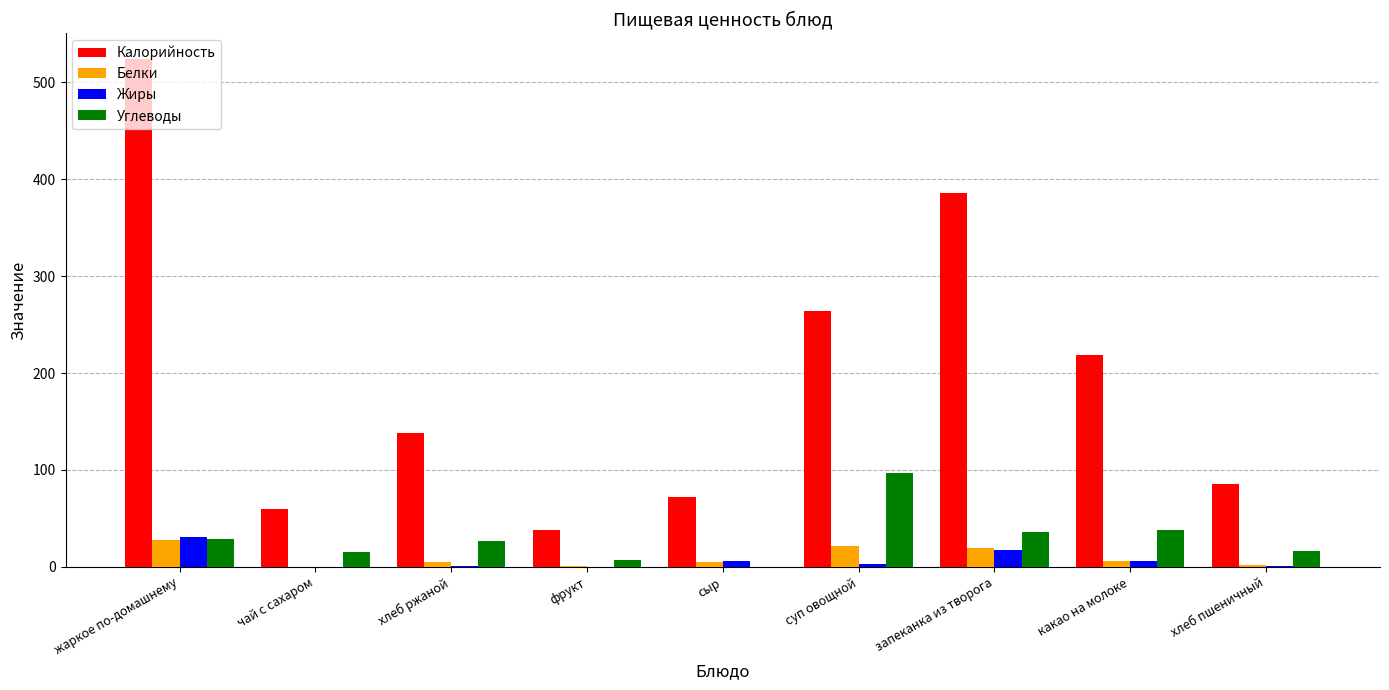

What value does the Жиры series have at хлеб ржаной?

1.1